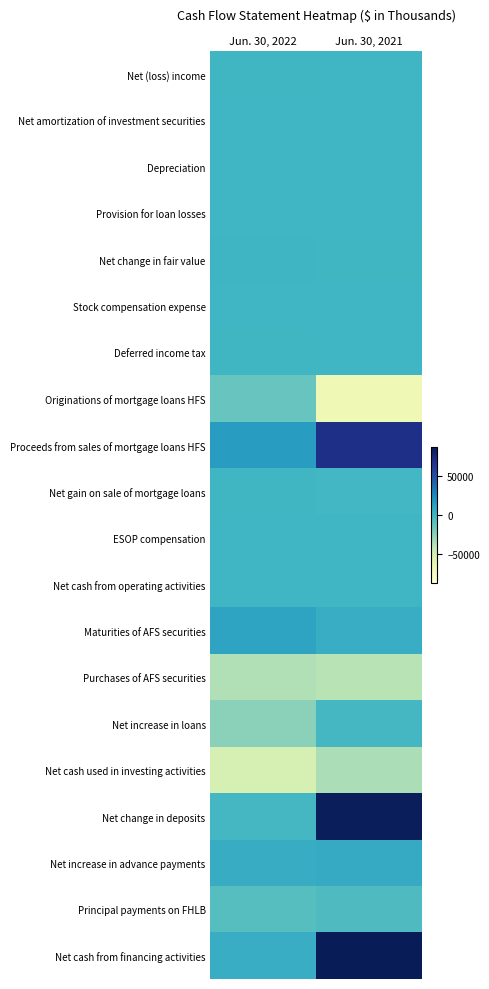

Reading right to left, what are all the values shown in this chart?

Net (loss) income: Jun. 30, 2021=0.5	Jun. 30, 2022=0.5
Net amortization of investment securities: Jun. 30, 2021=0.5	Jun. 30, 2022=0.5
Depreciation: Jun. 30, 2021=0.5	Jun. 30, 2022=0.5
Provision for loan losses: Jun. 30, 2021=0.5	Jun. 30, 2022=0.5
Net change in fair value: Jun. 30, 2021=0.5	Jun. 30, 2022=0.5
Stock compensation expense: Jun. 30, 2021=0.5	Jun. 30, 2022=0.5
Deferred income tax: Jun. 30, 2021=0.5	Jun. 30, 2022=0.5
Originations of mortgage loans HFS: Jun. 30, 2021=0.1	Jun. 30, 2022=0.4
Proceeds from sales of mortgage loans HFS: Jun. 30, 2021=0.9	Jun. 30, 2022=0.6
Net gain on sale of mortgage loans: Jun. 30, 2021=0.5	Jun. 30, 2022=0.5
ESOP compensation: Jun. 30, 2021=0.5	Jun. 30, 2022=0.5
Net cash from operating activities: Jun. 30, 2021=0.5	Jun. 30, 2022=0.5
Maturities of AFS securities: Jun. 30, 2021=0.5	Jun. 30, 2022=0.6
Purchases of AFS securities: Jun. 30, 2021=0.3	Jun. 30, 2022=0.3
Net increase in loans: Jun. 30, 2021=0.5	Jun. 30, 2022=0.4
Net cash used in investing activities: Jun. 30, 2021=0.3	Jun. 30, 2022=0.2
Net change in deposits: Jun. 30, 2021=1.0	Jun. 30, 2022=0.5
Net increase in advance payments: Jun. 30, 2021=0.5	Jun. 30, 2022=0.5
Principal payments on FHLB: Jun. 30, 2021=0.5	Jun. 30, 2022=0.5
Net cash from financing activities: Jun. 30, 2021=1.0	Jun. 30, 2022=0.5